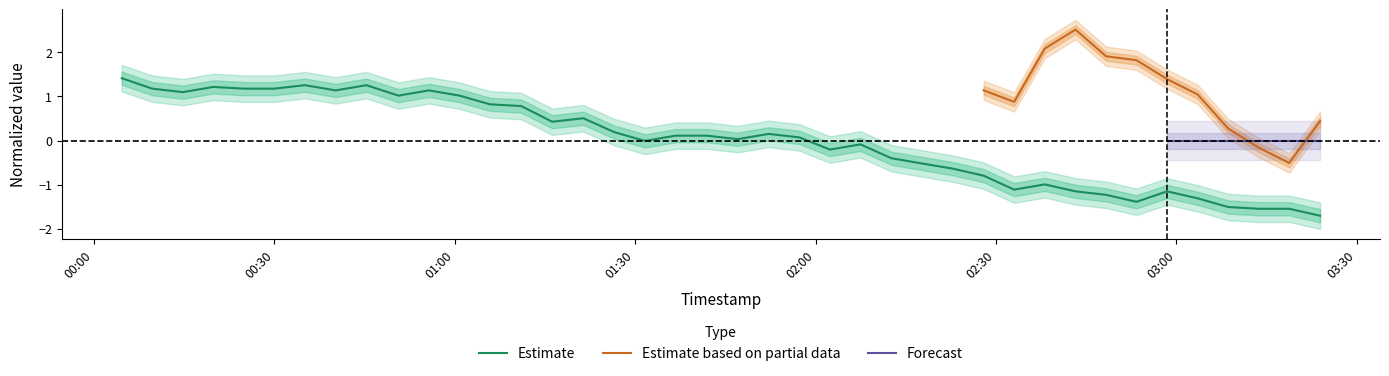

What is the maximum value for Estimate?

1.4